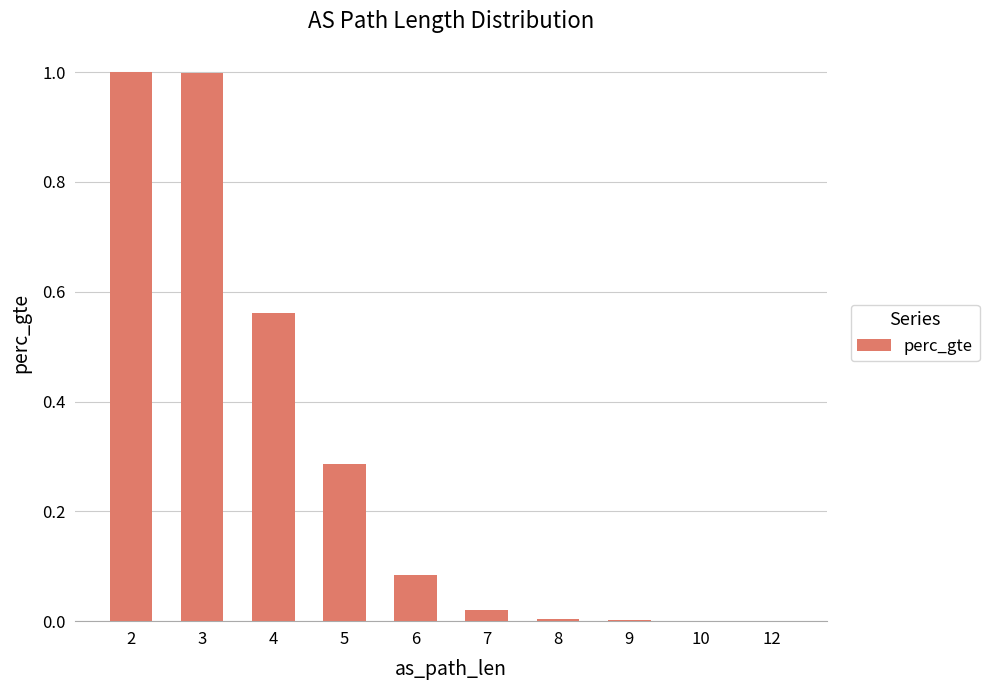

Are the bars horizontal?

No